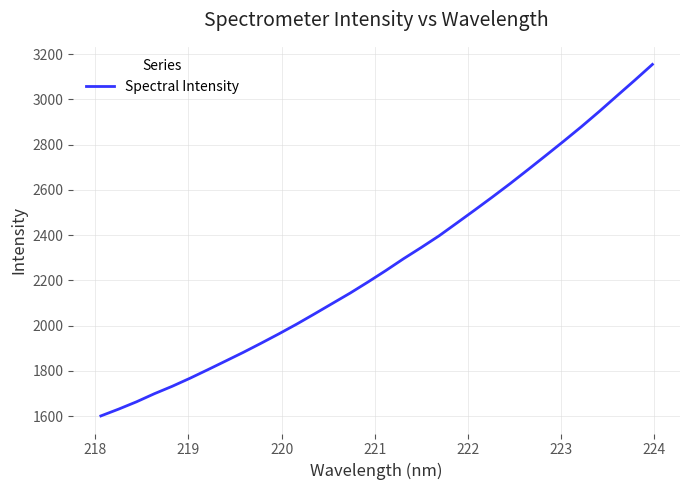

What is the difference between the maximum and minimum values?

1553.7